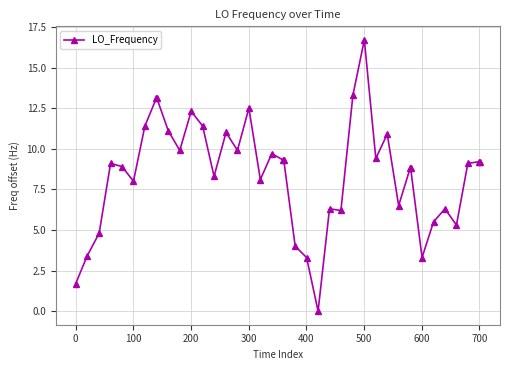

What is the greatest value displayed?

16.7